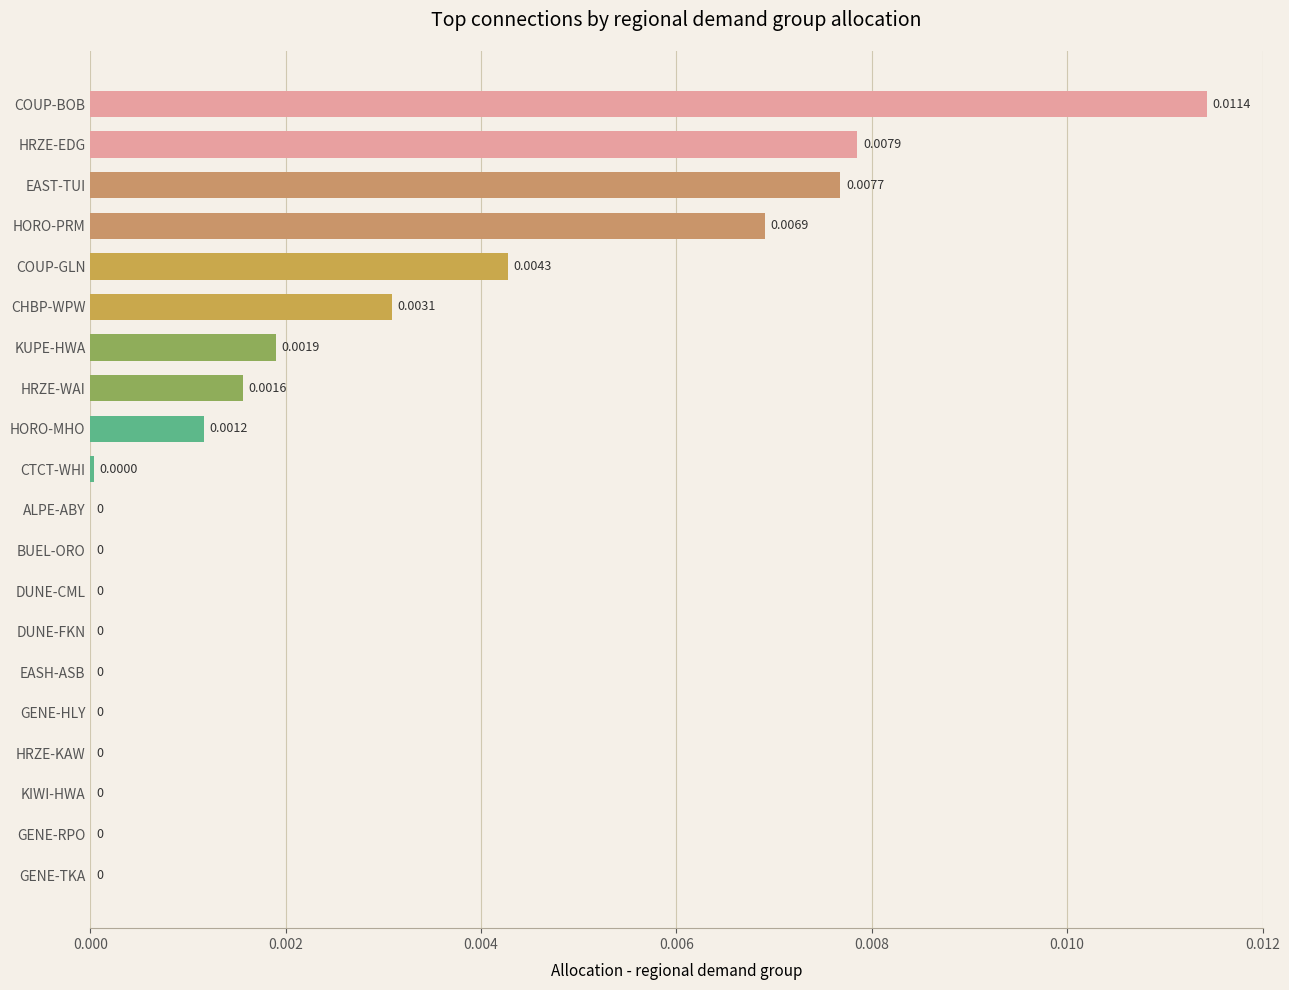

Between COUP-GLN and ALPE-ABY, which is larger?

COUP-GLN